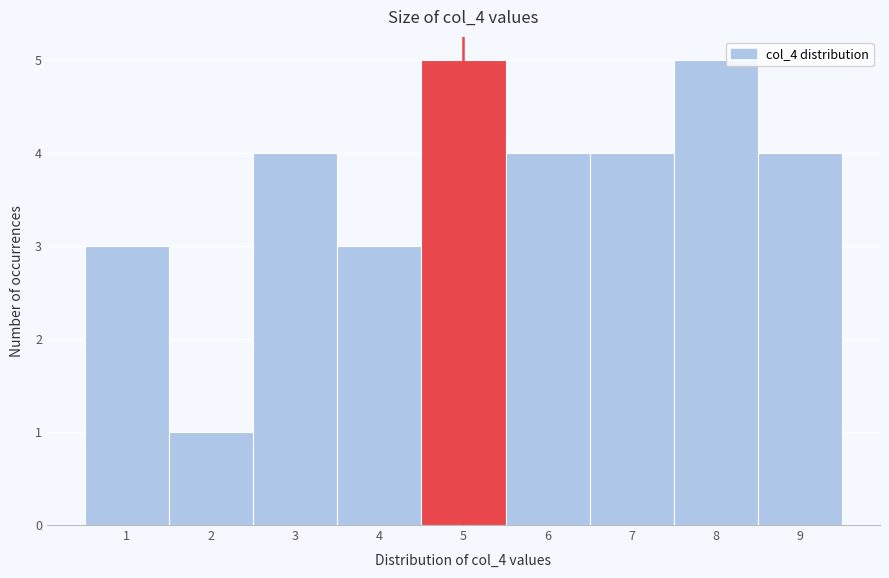

Reading left to right, list every bar in this chart as the range it spans on the x-axis followed by its height. The values are not printed on the chart, so give them approximately, as read against the axis.

0.5 to 1.5: 3
1.5 to 2.5: 1
2.5 to 3.5: 4
3.5 to 4.5: 3
4.5 to 5.5: 5
5.5 to 6.5: 4
6.5 to 7.5: 4
7.5 to 8.5: 5
8.5 to 9.5: 4